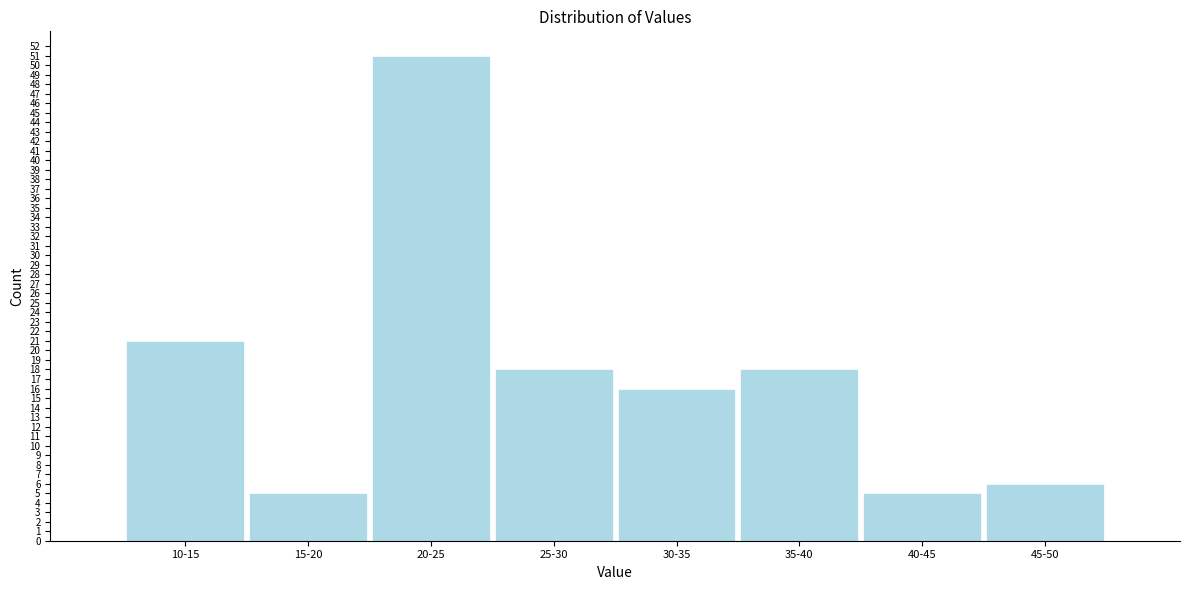

Reading right to left, what are all the values shown in this chart?

6	5	18	16	18	51	5	21